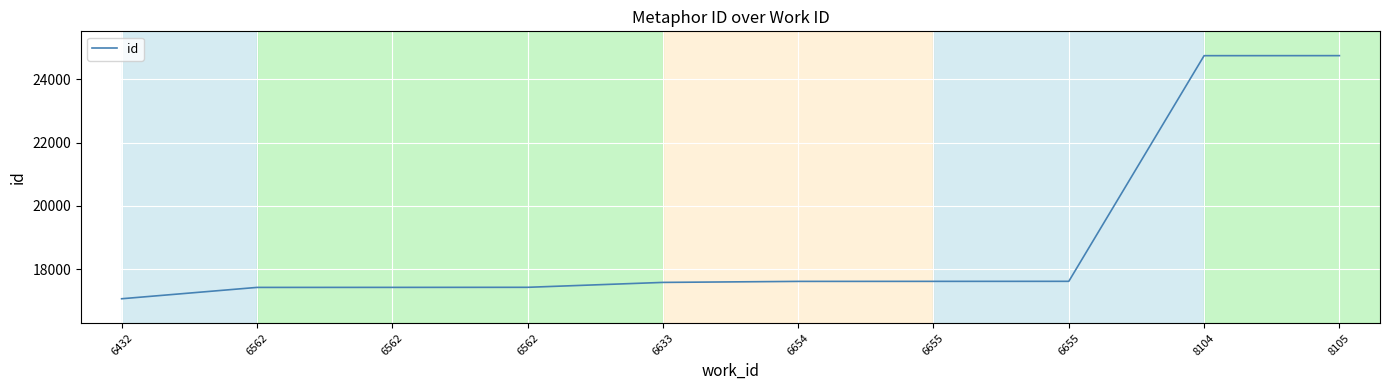

Is this an area chart (filled region under the line)?

No